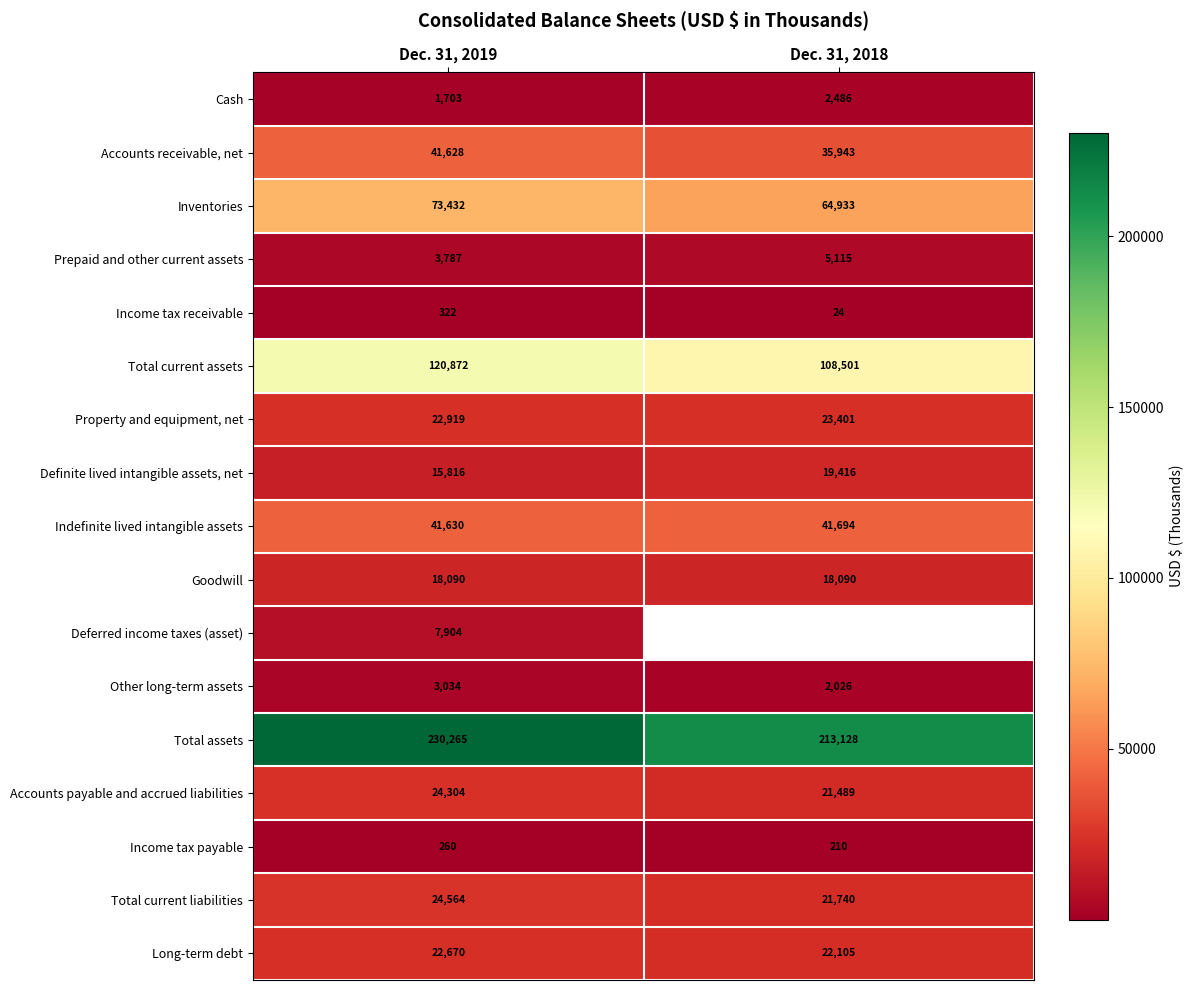

How many Total current liabilities values are between 21740 and 24564?

2